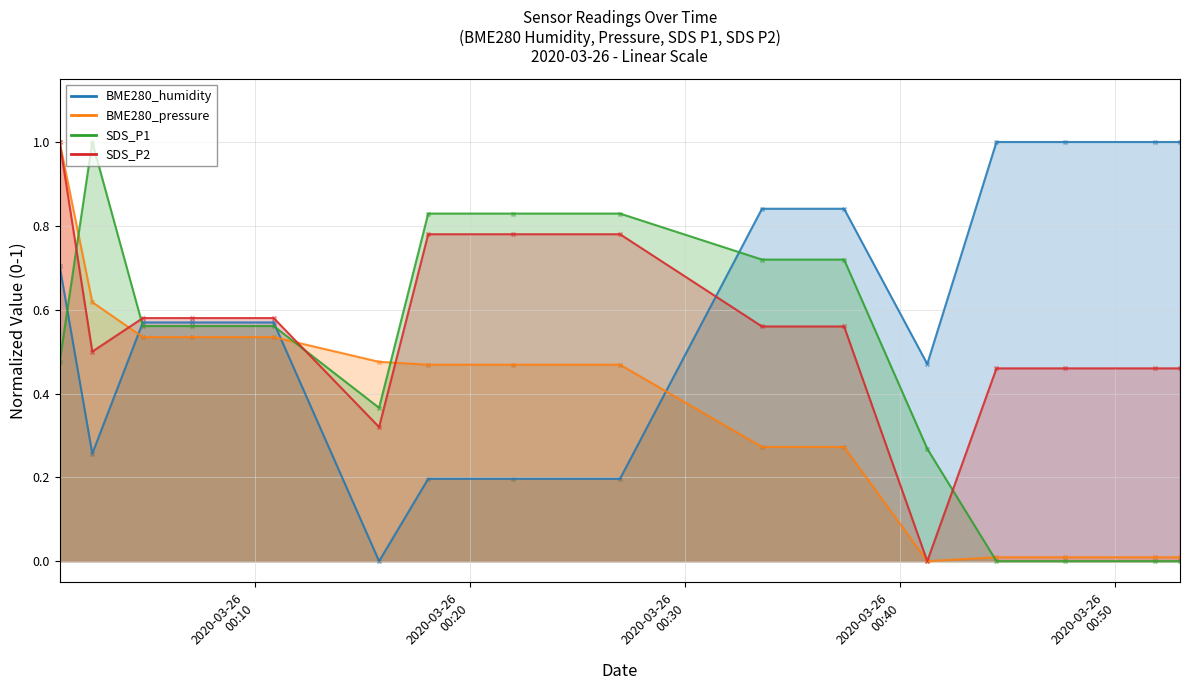

Which series has the widest spread of Y values?

BME280_humidity